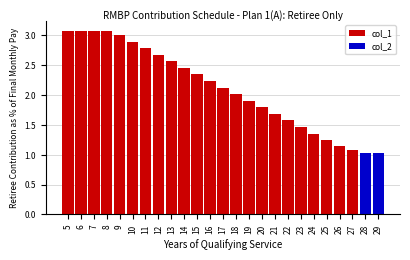

What is the maximum value shown in the chart?

3.1